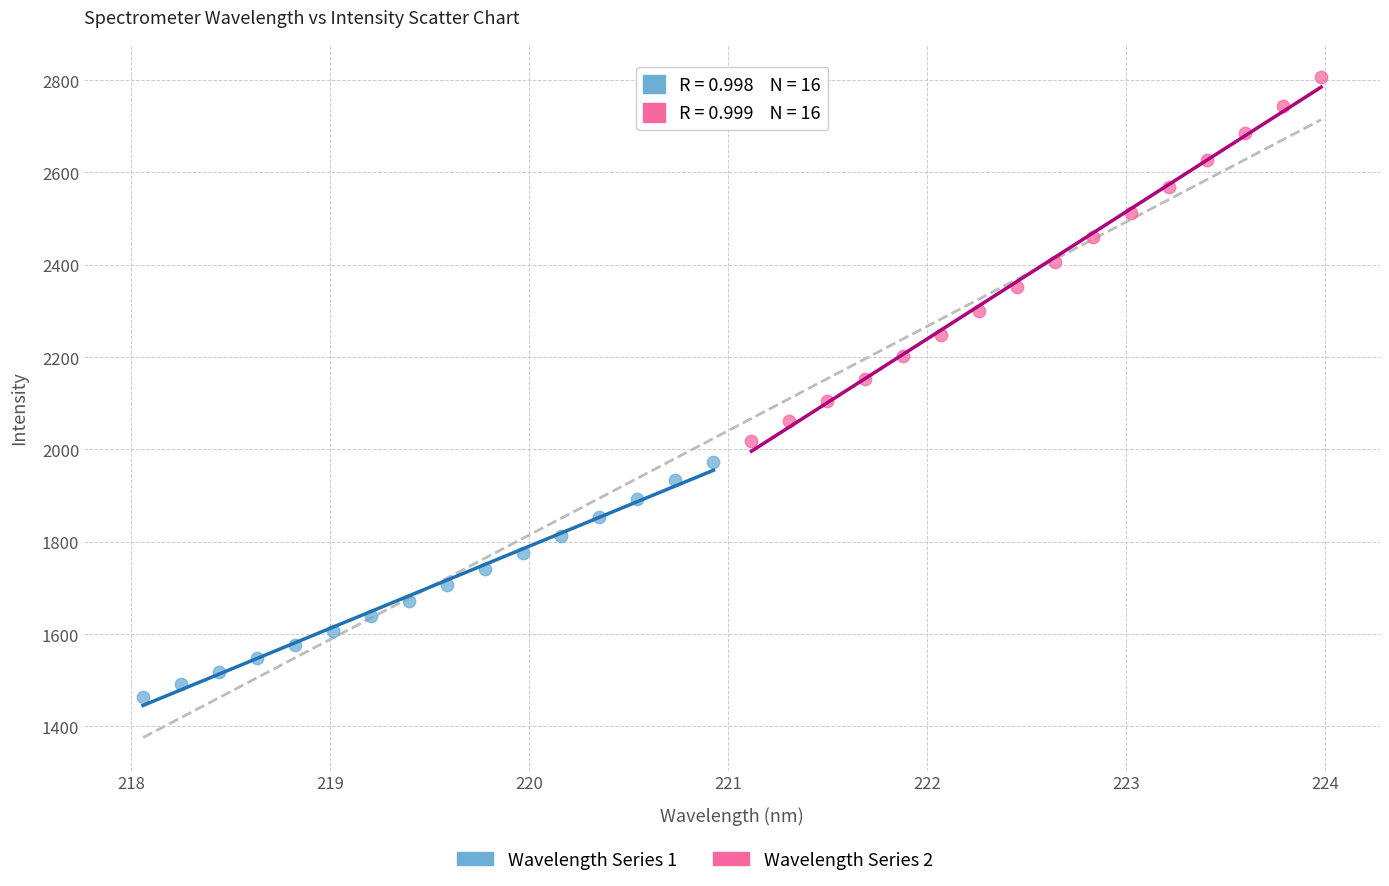

Which series contains the lowest Y value?

Wavelength Series 1